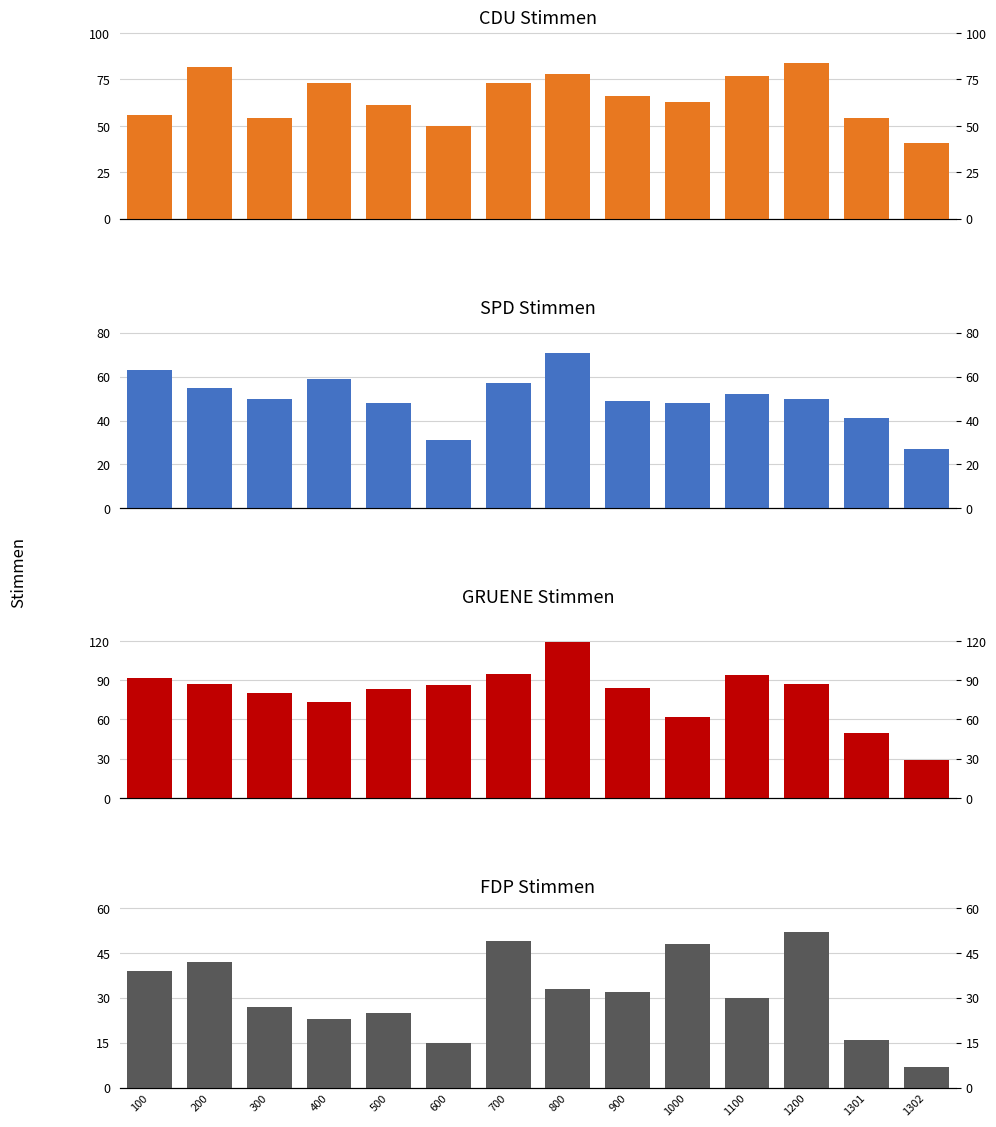

What is the value of the CDU bar at the 4th from the left?

73